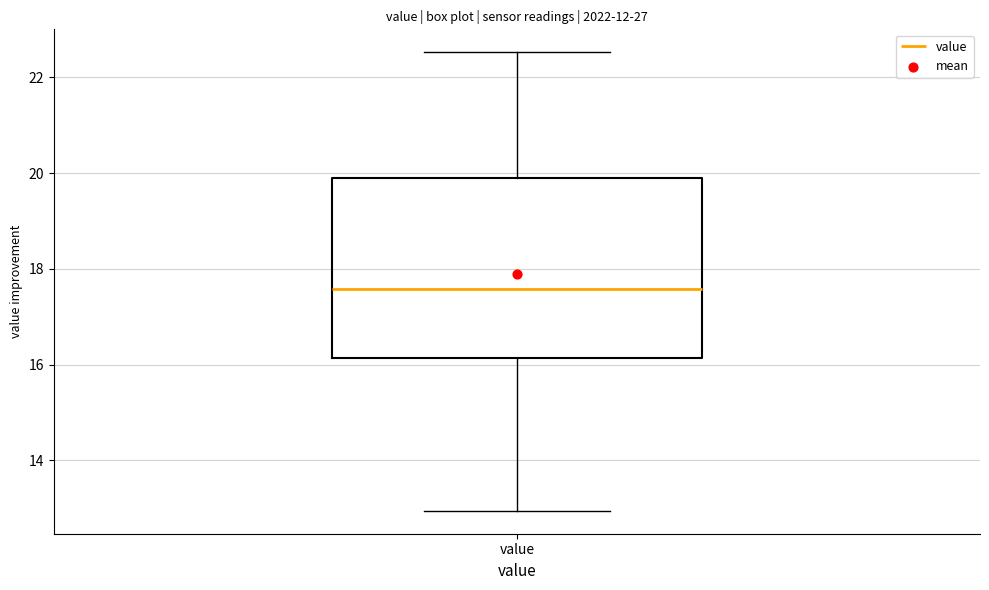

Where is the upper edge of the box for value on the y-axis? The values are not printed on the chart, so give them approximately, as read against the axis.

19.8